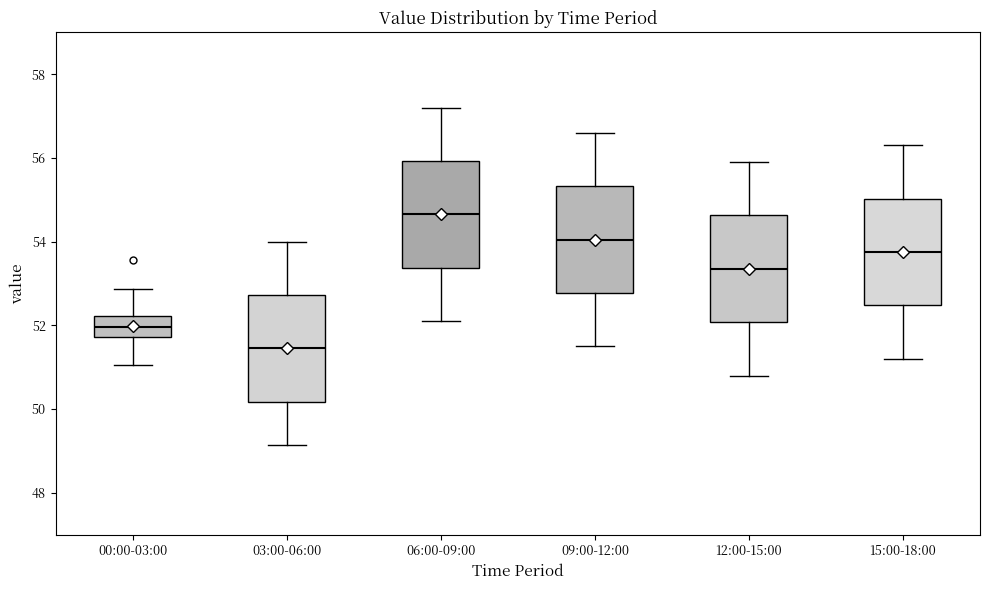

Which box's median line is the lowest?

03:00-06:00